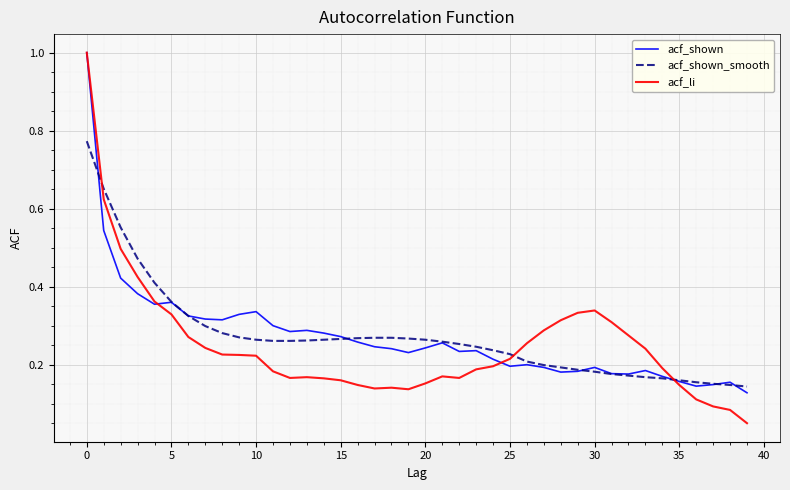

Which series has the widest spread of values?

acf_li